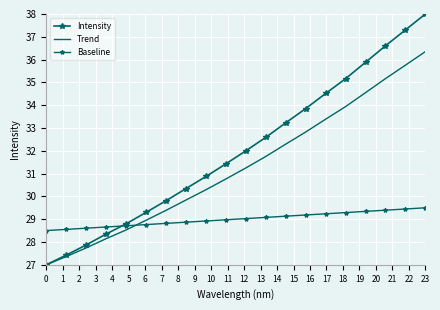

Reading left to right, extract all data points from this chart.

Intensity: 27.0	27.4	27.9	28.3	28.8	29.3	29.8	30.3	30.9	31.4	32.0	32.6	33.2	33.9	34.5	35.2	35.9	36.6	37.3	38.0
Trend: 27.0	27.4	27.7	28.1	28.5	29.0	29.4	29.8	30.3	30.8	31.2	31.8	32.3	32.8	33.4	33.9	34.6	35.2	35.8	36.3
Baseline: 28.5	28.6	28.6	28.7	28.7	28.8	28.8	28.9	28.9	29.0	29.0	29.1	29.1	29.2	29.2	29.3	29.3	29.4	29.4	29.5